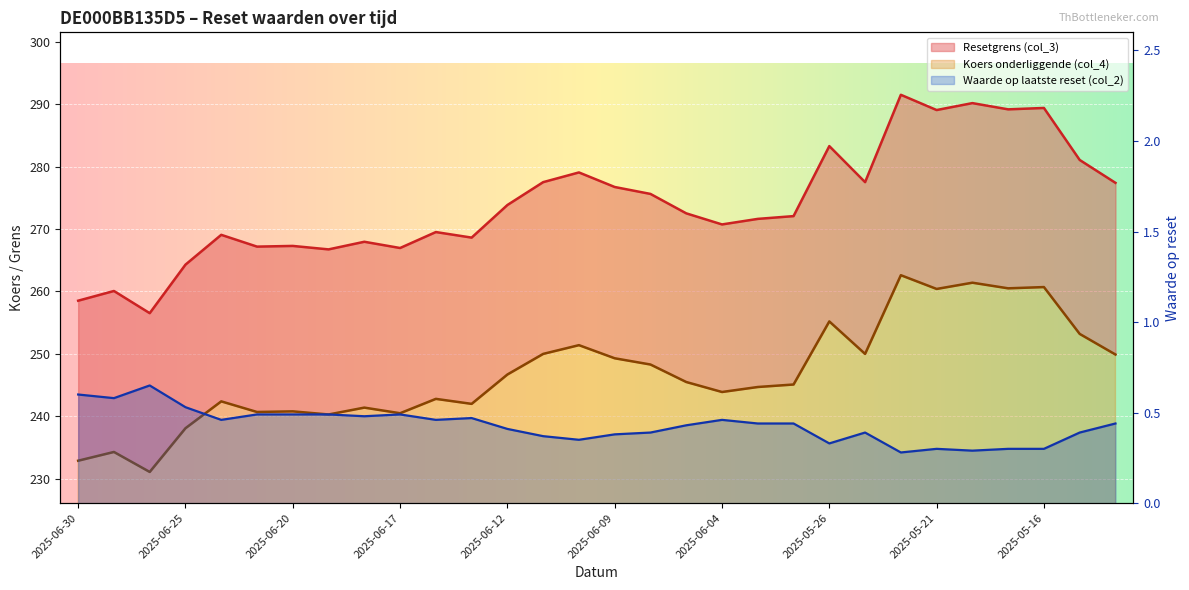

What is the label of the 18th point from the right?

2025-06-12